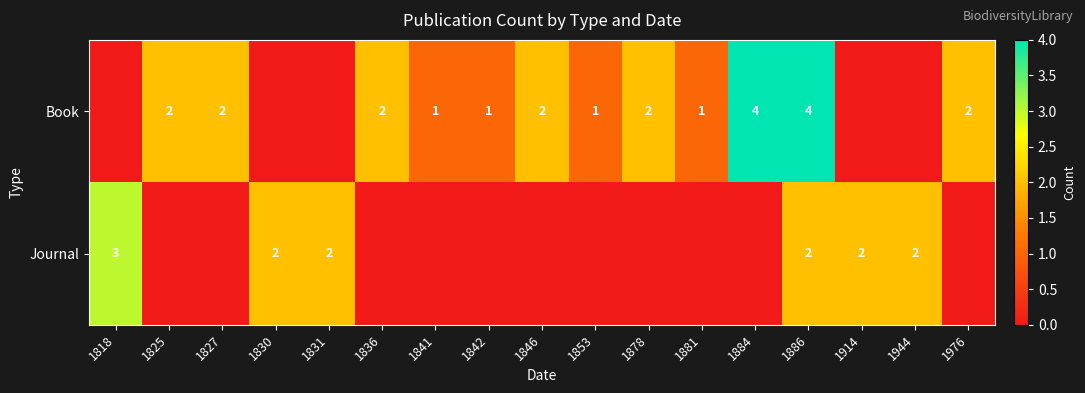

The value of Journal at 1831 is 2. True or false?

True